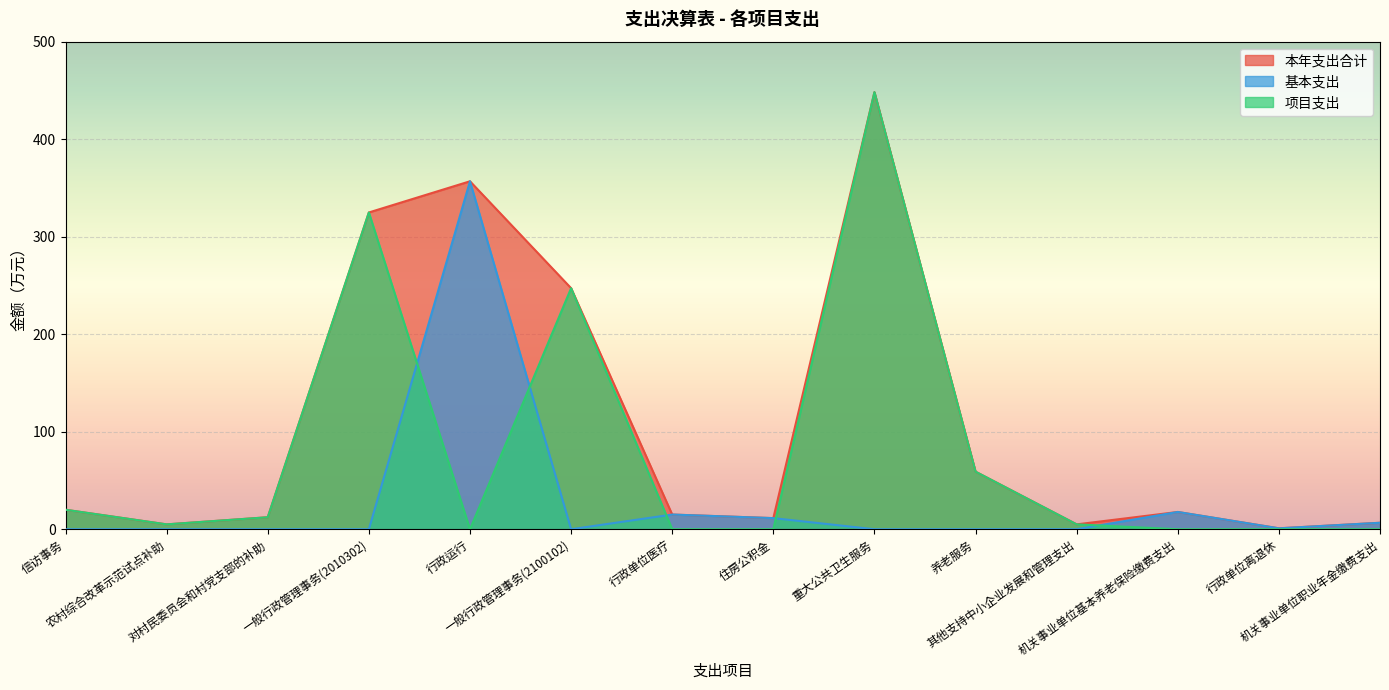

True or false: 项目支出 and 本年支出合计 intersect in this chart.

False